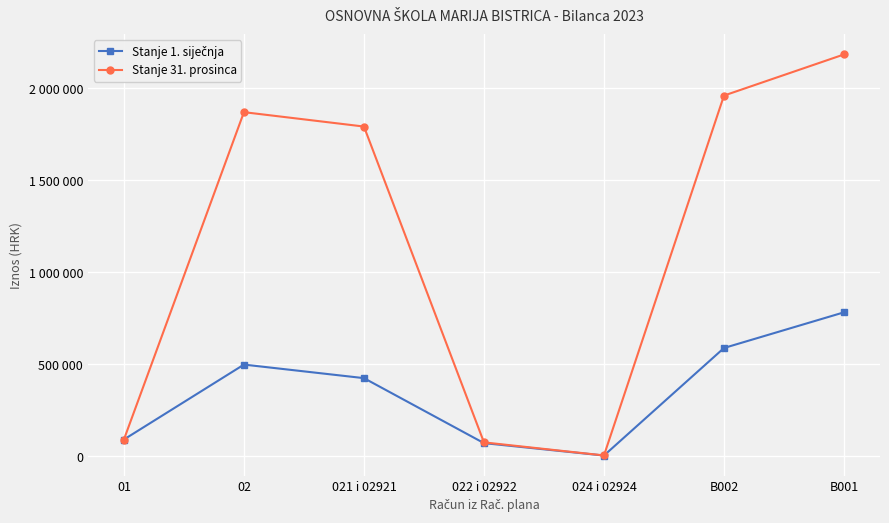

In Stanje 1. siječnja, how many points are higher than both neighbors (excluding endpoints)?

1